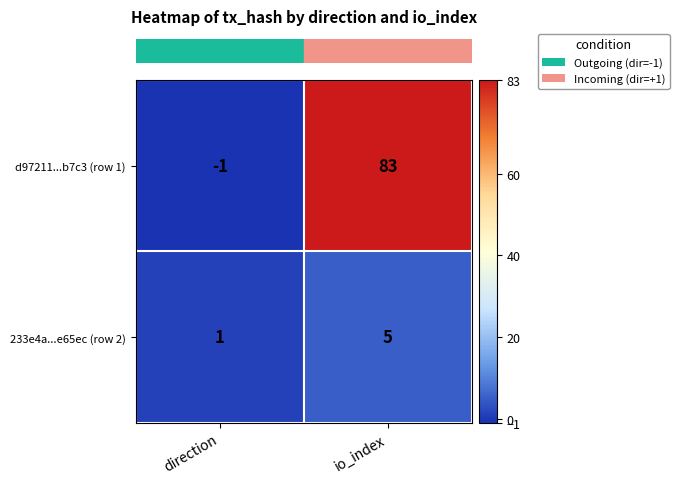

What is the sum of the 233e4a...e65ec (row 2) values at io_index and direction?

6